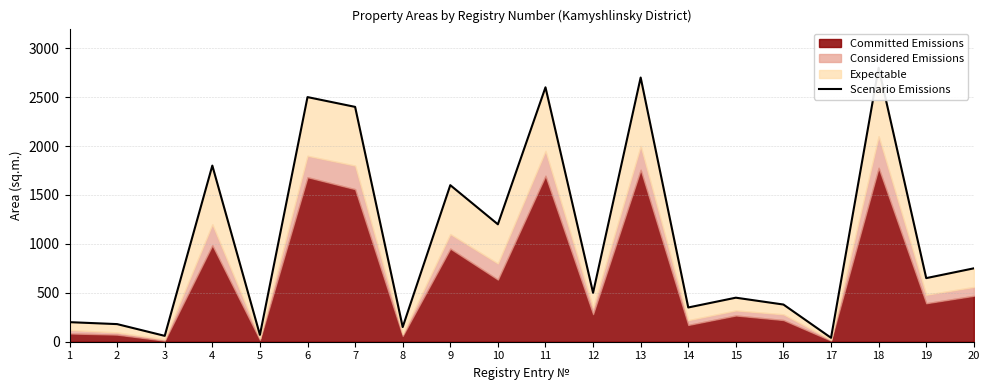

Rank the categories by value from highest to lowest.

18, 13, 11, 6, 7, 4, 9, 10, 20, 19, 12, 15, 16, 14, 1, 2, 8, 5, 3, 17